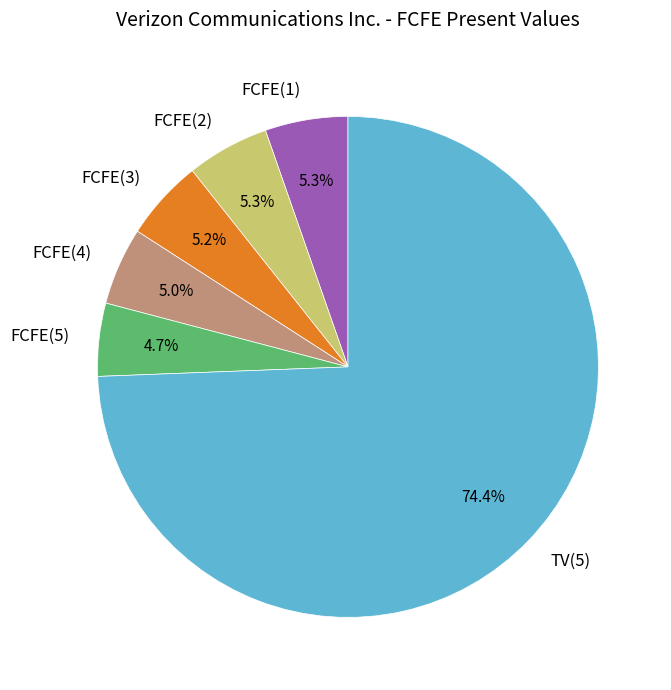

Do FCFE(4) and FCFE(5) together represent more than half of the pie?

No